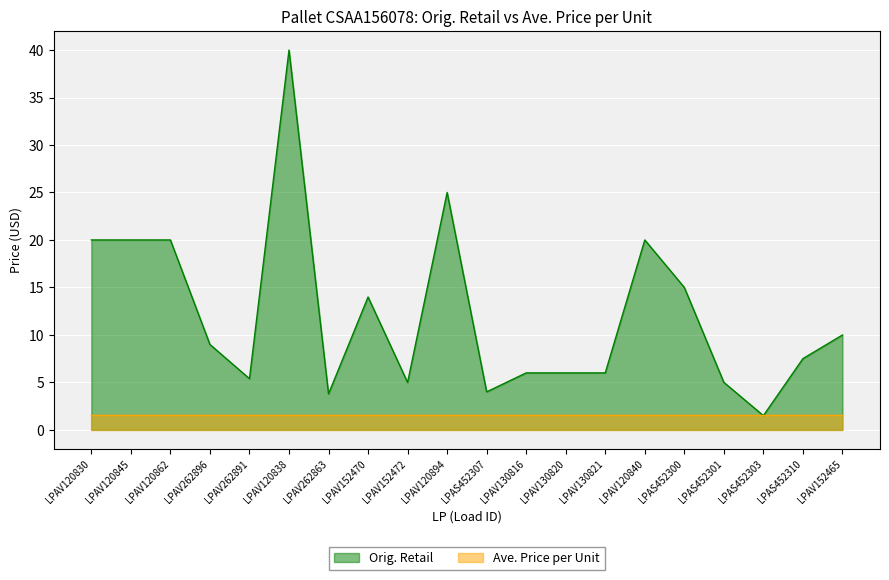

What is the average value?

12.2